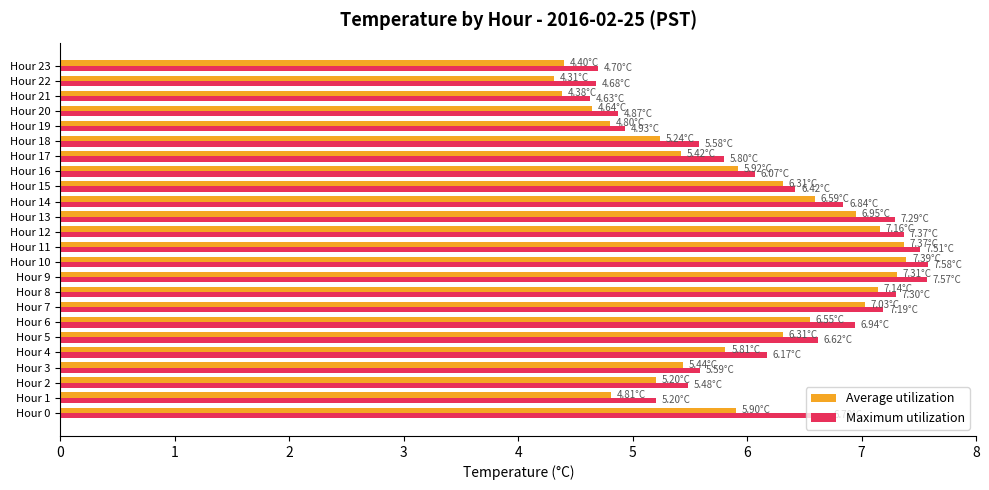

Is the value of Maximum utilization at Hour 23 greater than the value of Average utilization at Hour 4?

No